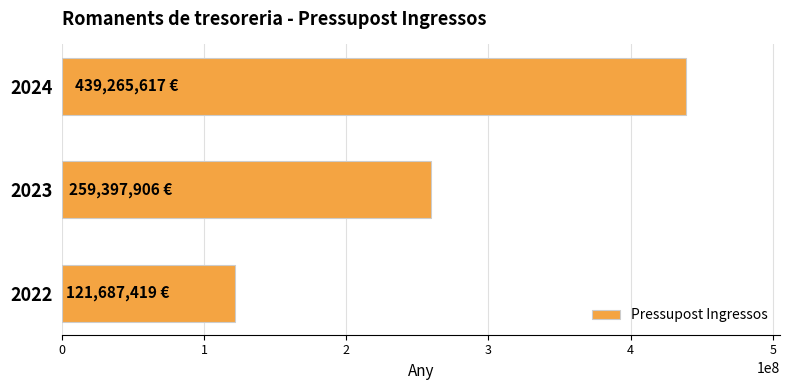

The value at 2022 is 121687419. True or false?

True